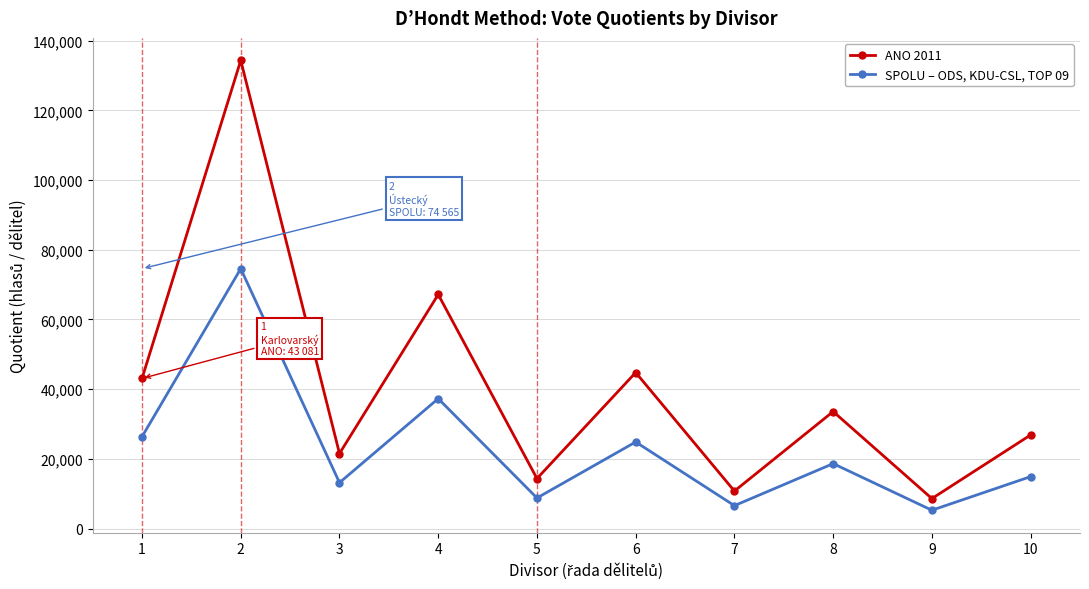

What is the sum of the ANO 2011 values at 3 and 6?

66314.5